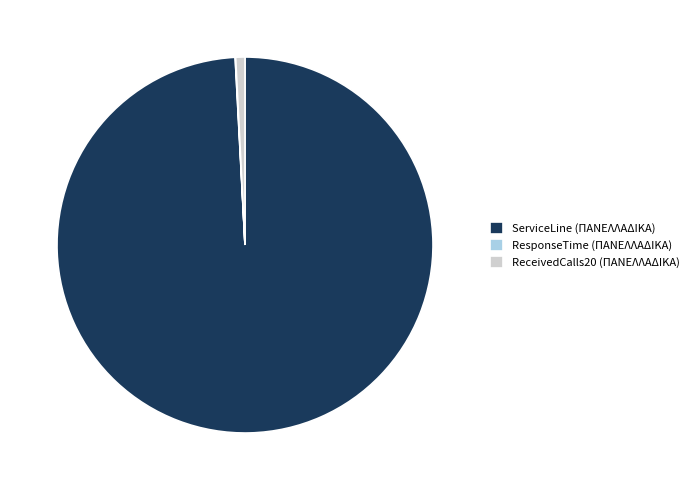

Is it true that ReceivedCalls20 (ΠΑΝΕΛΛΑΔΙΚΑ) is 11% of the pie?

False